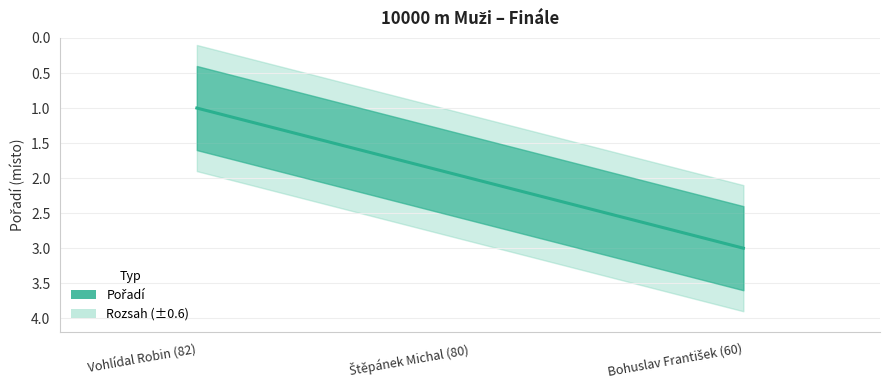

The value at Štěpánek Michal (80) is 2. True or false?

True